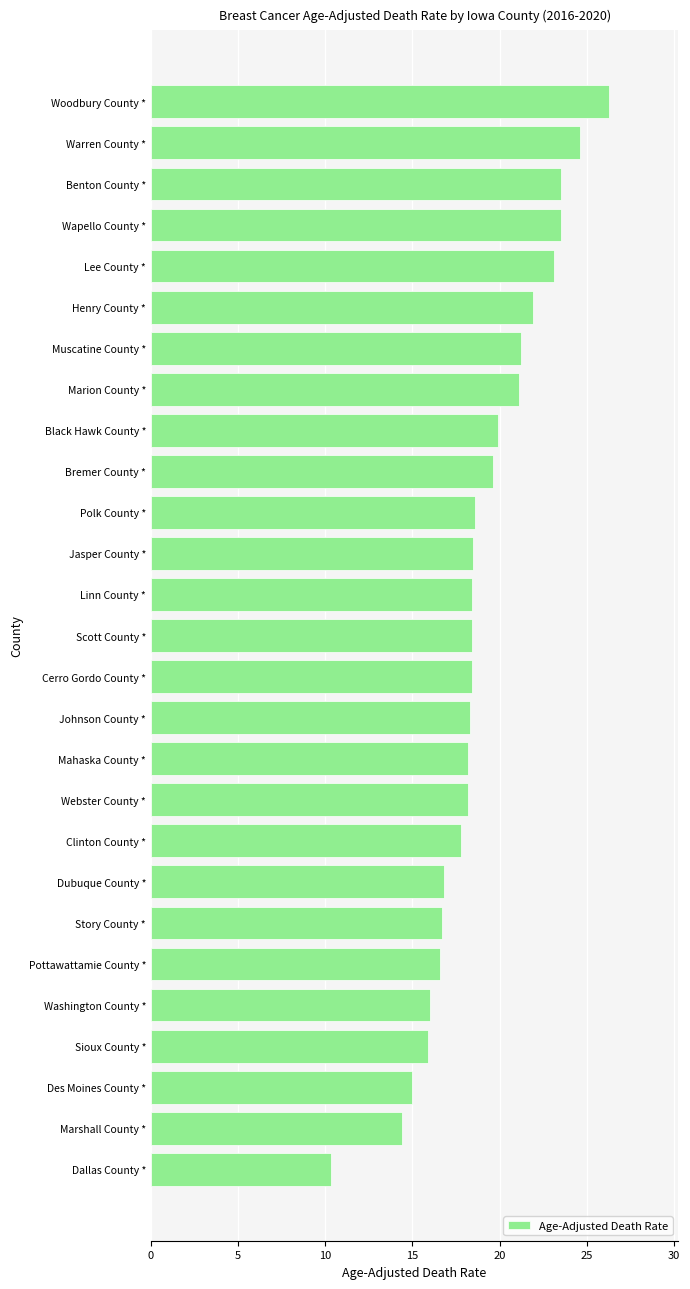

Which category has the lowest value across all series?

Dallas County *